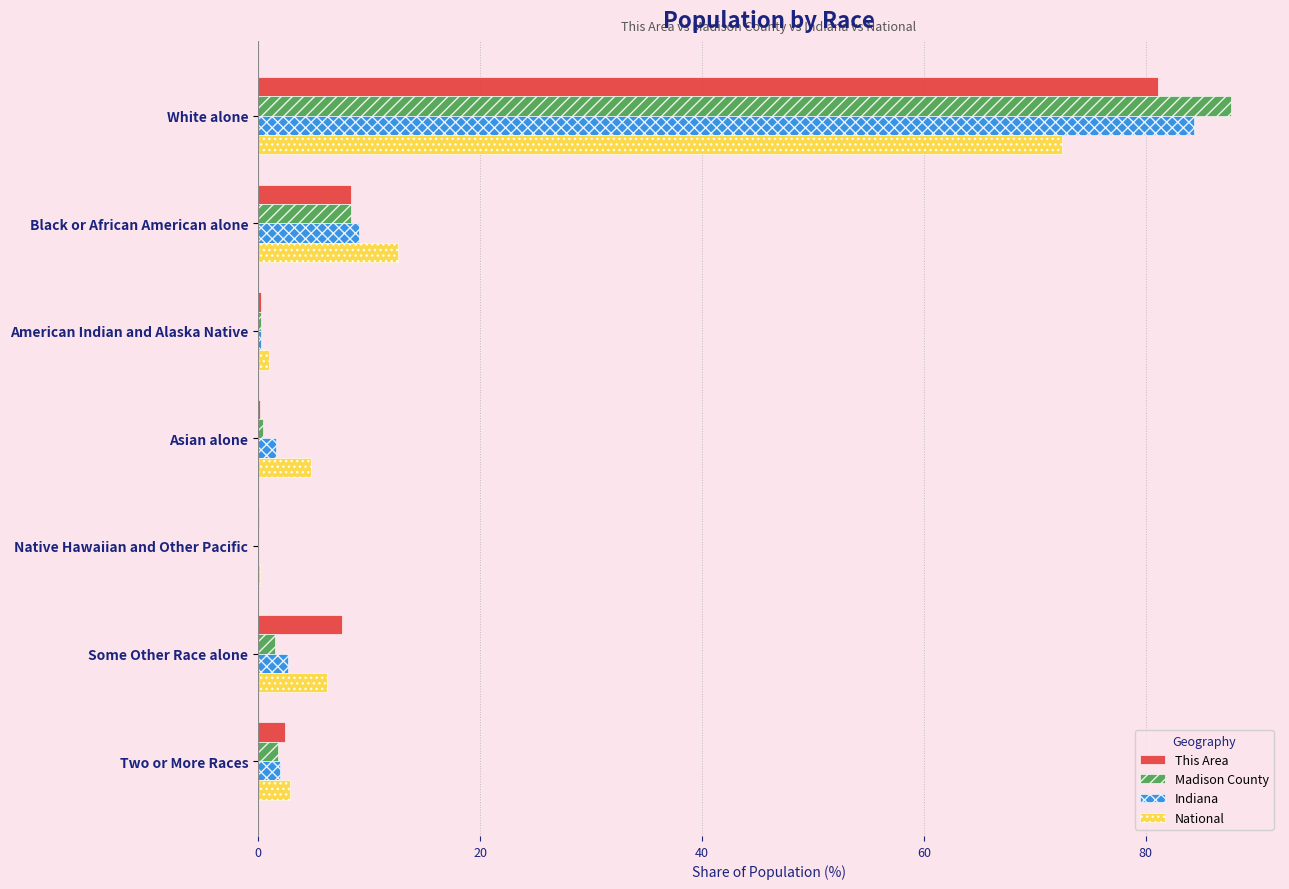

Which category has the highest value in the Madison County series?

White alone